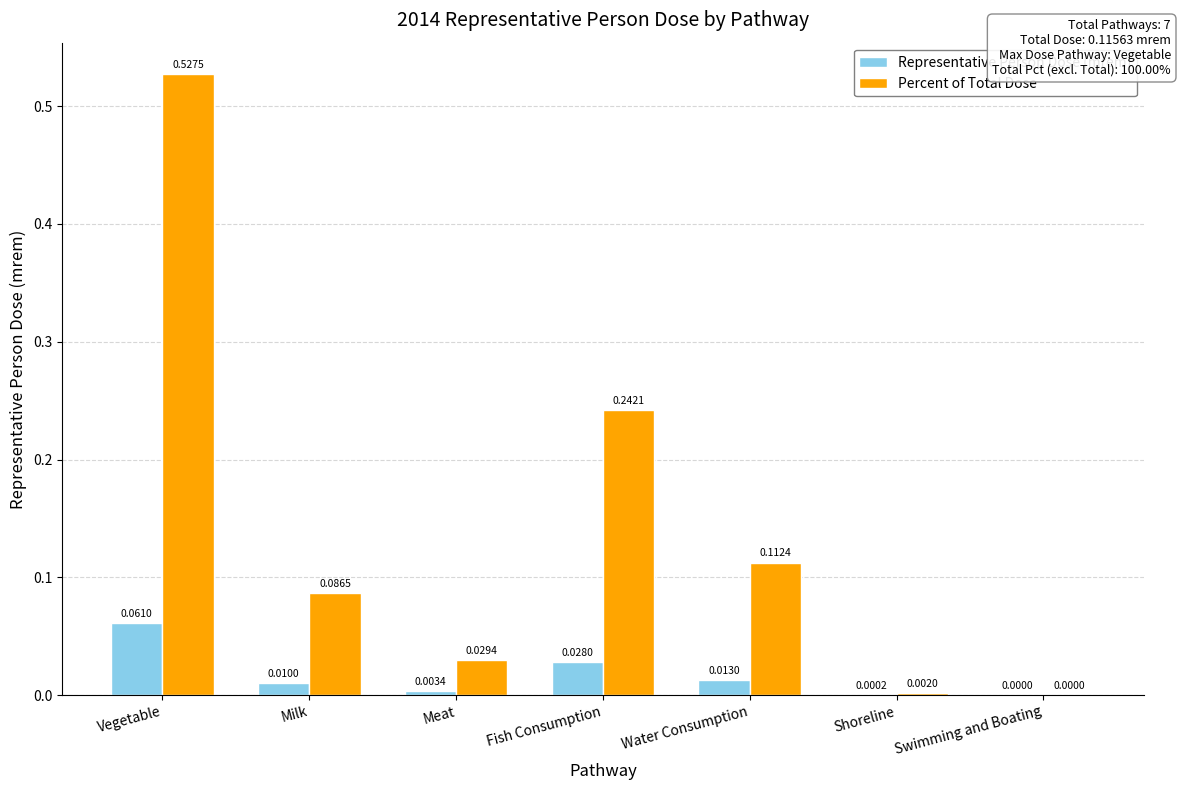

Which series has the largest total across all categories?

Percent of Total Dose